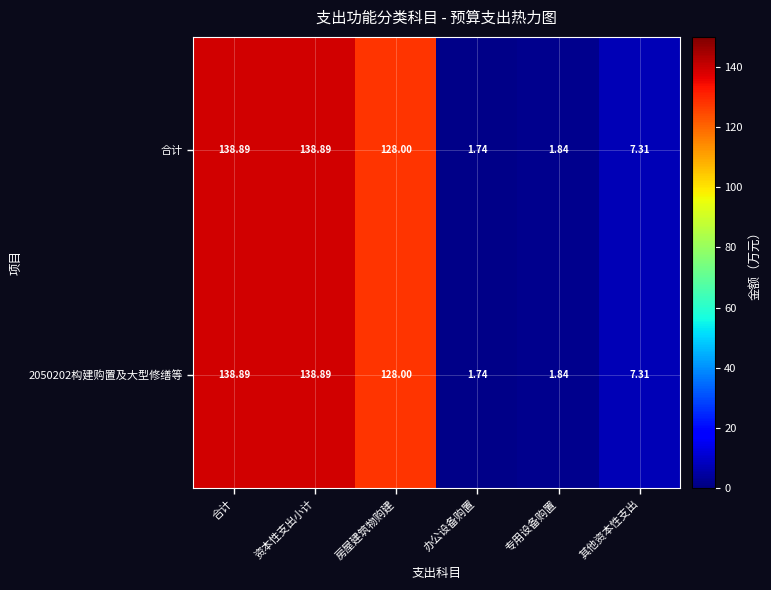

At which category does the chart reach its minimum across all series?

办公设备购置